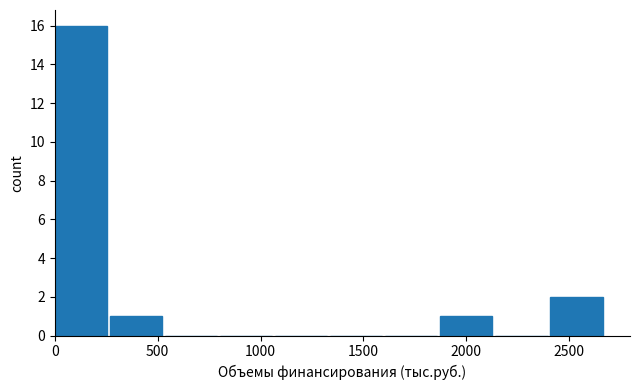

Reading left to right, list every bar in this chart as the range it spans on the x-axis followed by its height. Neither the bar edges nor the heights are printed on the chart, so give them approximately, as read against the axes.

0 to 250: 16
250 to 550: 1
550 to 800: 0
800 to 1050: 0
1050 to 1350: 0
1350 to 1600: 0
1600 to 1850: 0
1850 to 2150: 1
2150 to 2400: 0
2400 to 2700: 2